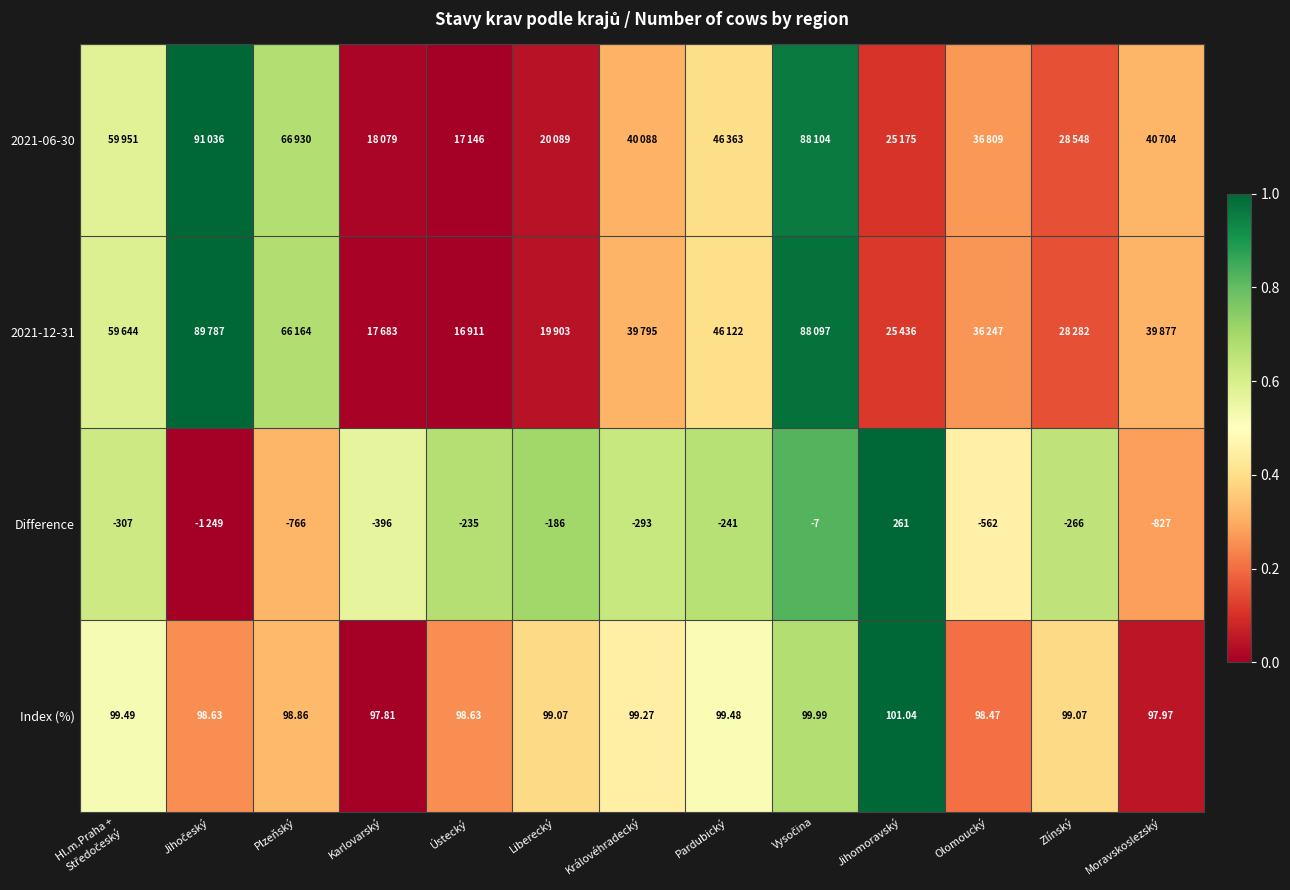

At which label does Index (%) reach its peak?

Jihomoravský